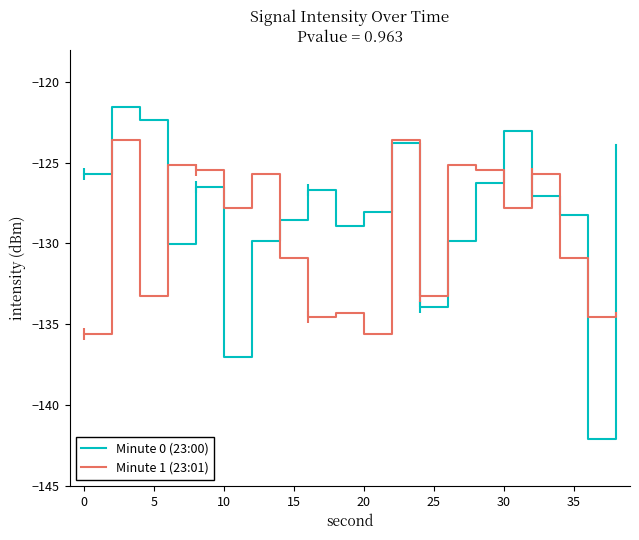

What is the maximum value for Minute 1 (23:01)?

-123.6